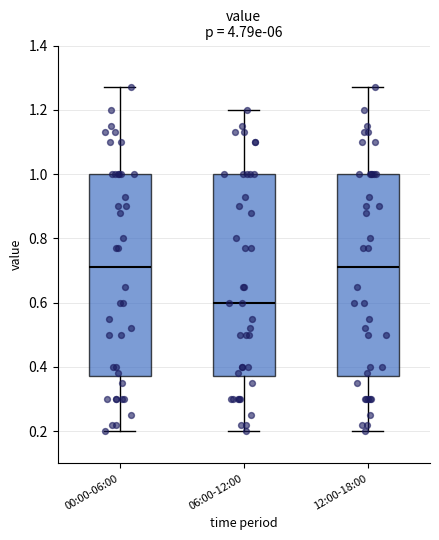

Reading left to right, read every box against the y-axis: the position of its median line, the range the box covers, and the ends of its whiskers. The values are not printed on the chart, so give them approximately, as read against the axis.

00:00-06:00: median 0.72, box 0.38 to 1.00, whiskers 0.20 to 1.28
06:00-12:00: median 0.60, box 0.38 to 1.00, whiskers 0.20 to 1.20
12:00-18:00: median 0.72, box 0.38 to 1.00, whiskers 0.20 to 1.28